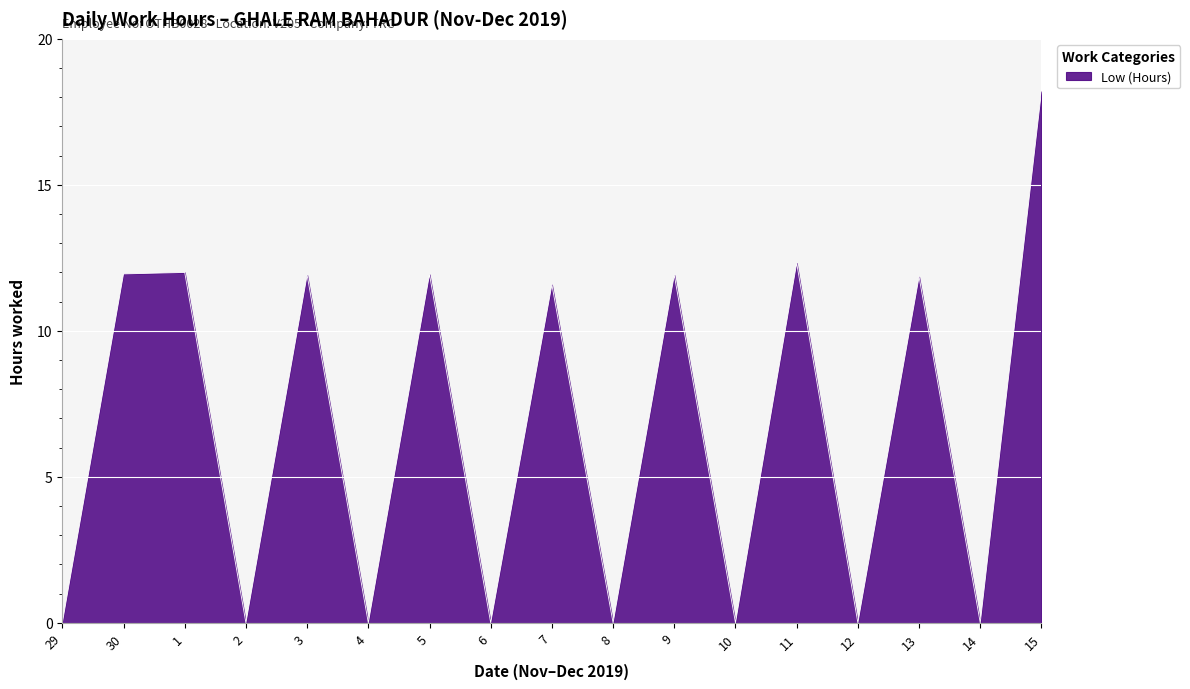

What is the difference between the second highest and minimum values?

12.3